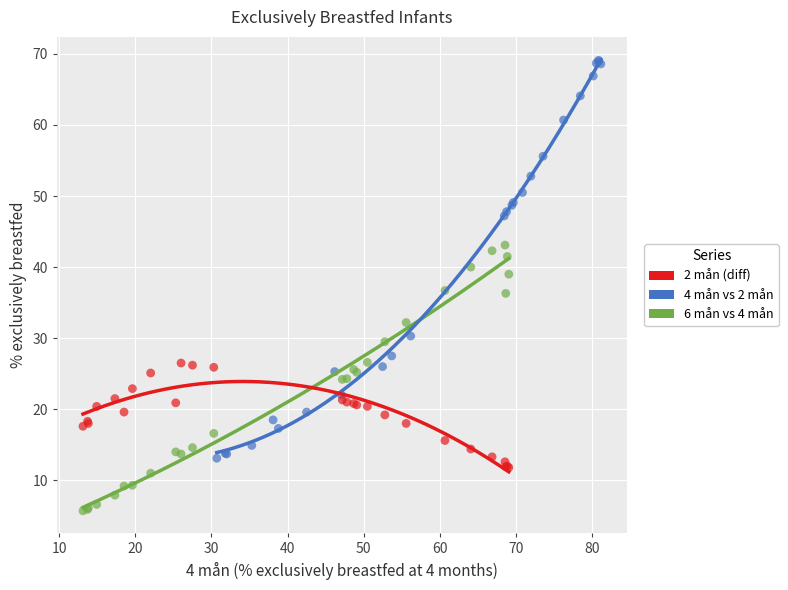

Which series reaches the maximum Y coordinate?

4 mån vs 2 mån